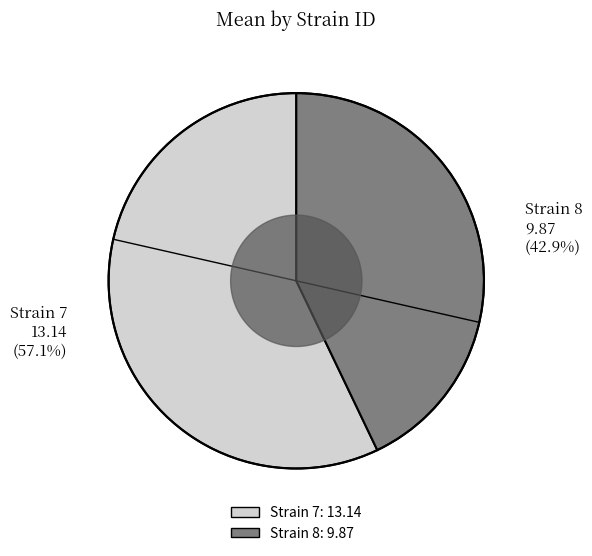

To the nearest percent, what percentage of the pie is 8?

43%